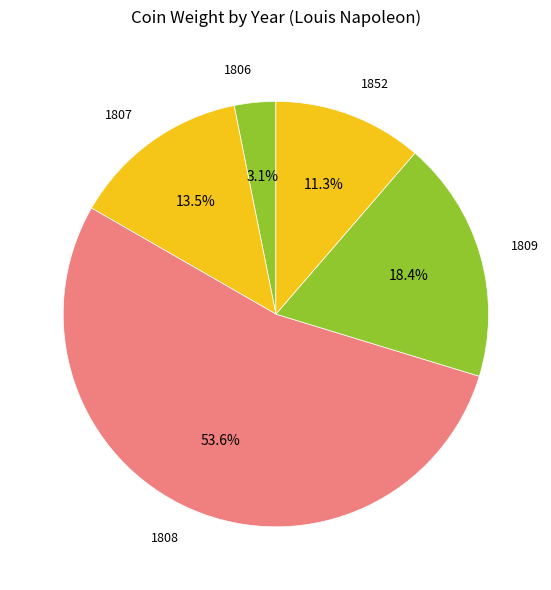

Is 1807 the majority of the pie?

No